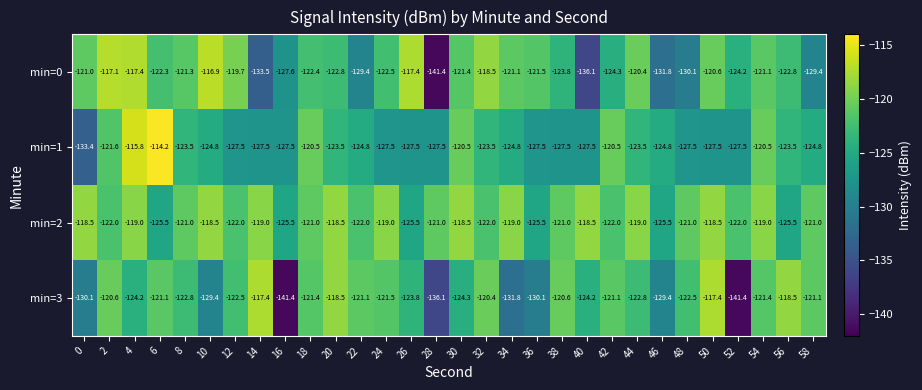

What is the difference between the highest and lowest values at 52?

19.4